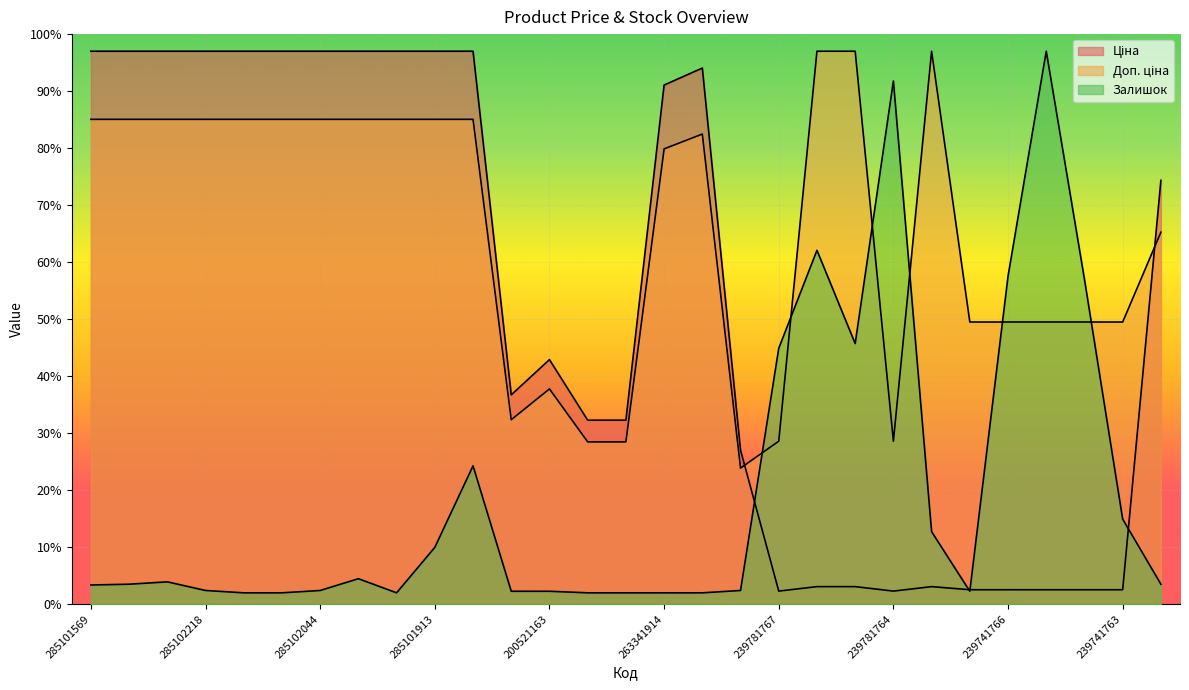

How many lines are shown in the chart?

3